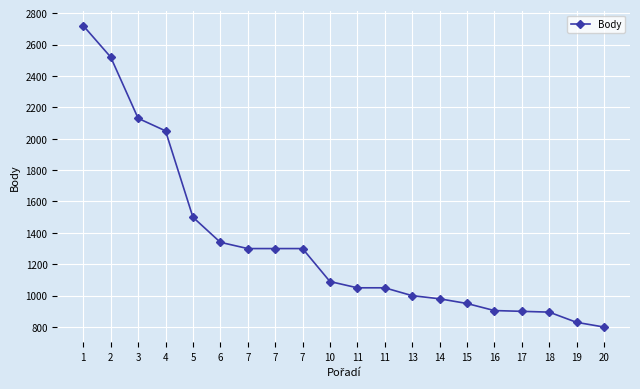

Which label corresponds to the largest value in the chart?

1